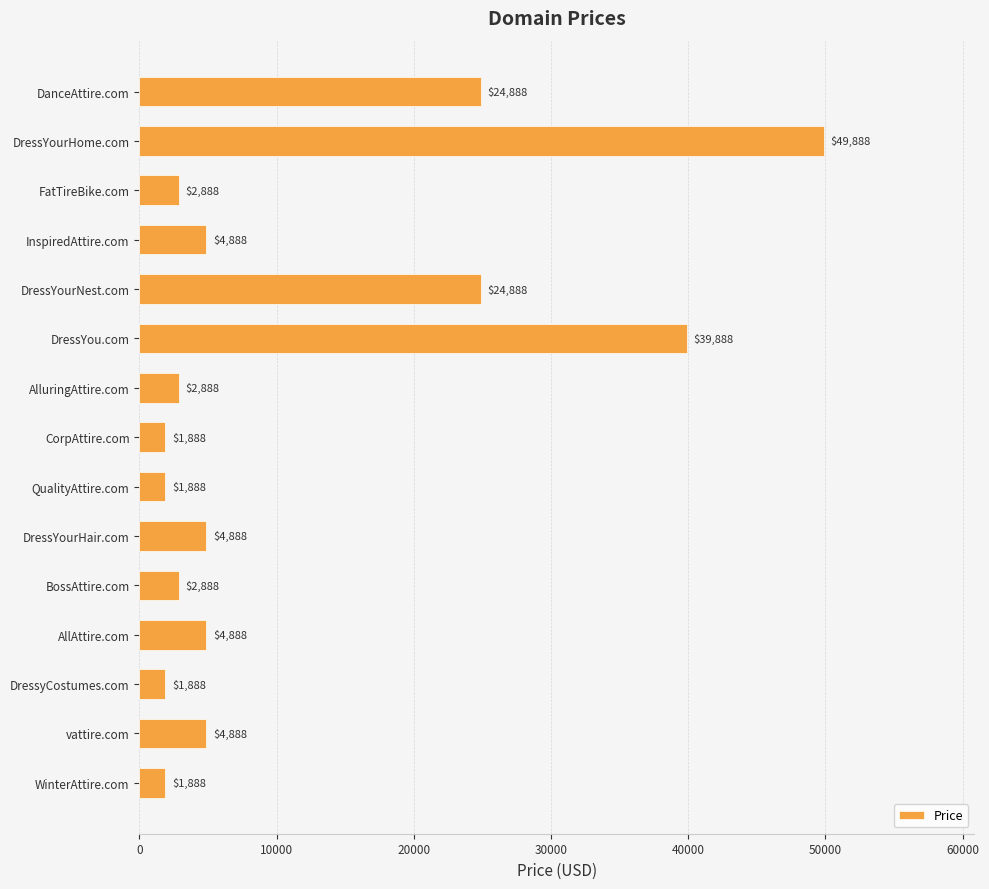

What is the average value?

11688